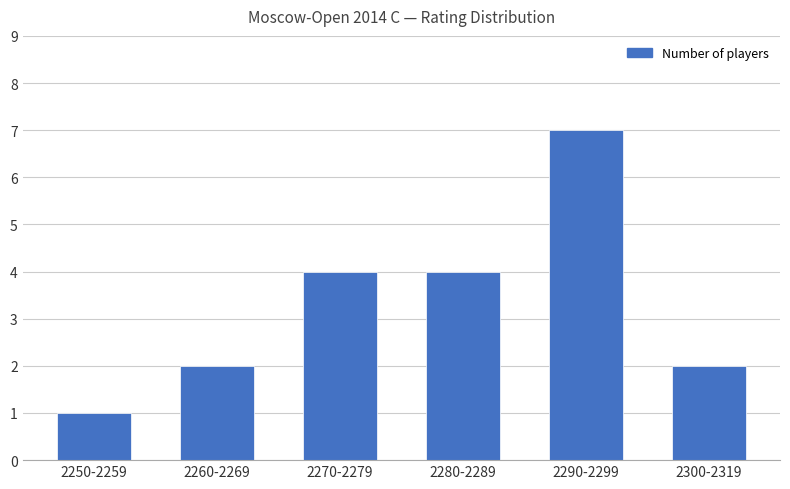

The value at 2290-2299 is 7. True or false?

True